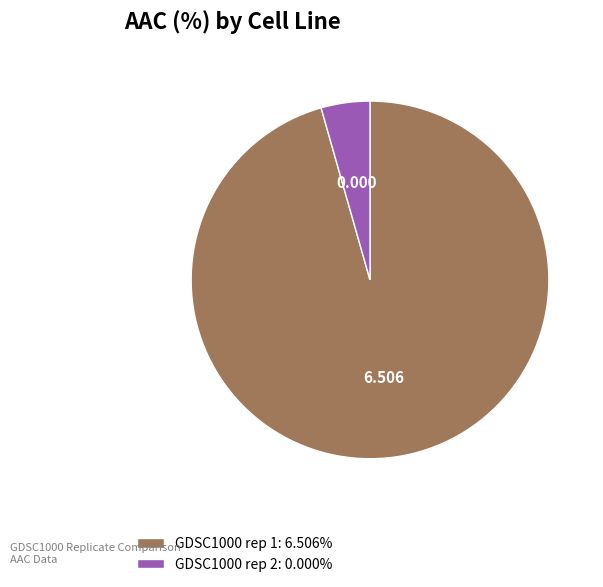

How many segments does this pie chart have?

2